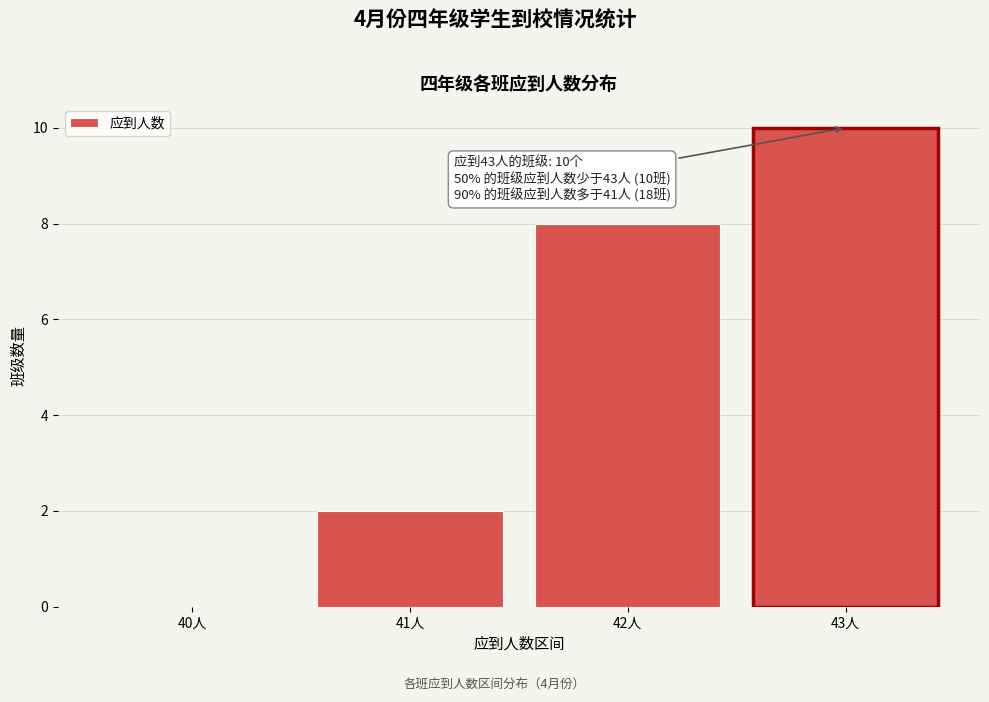

Reading right to left, list all the values displayed in this chart.

43人=10	42人=8	41人=2	40人=0